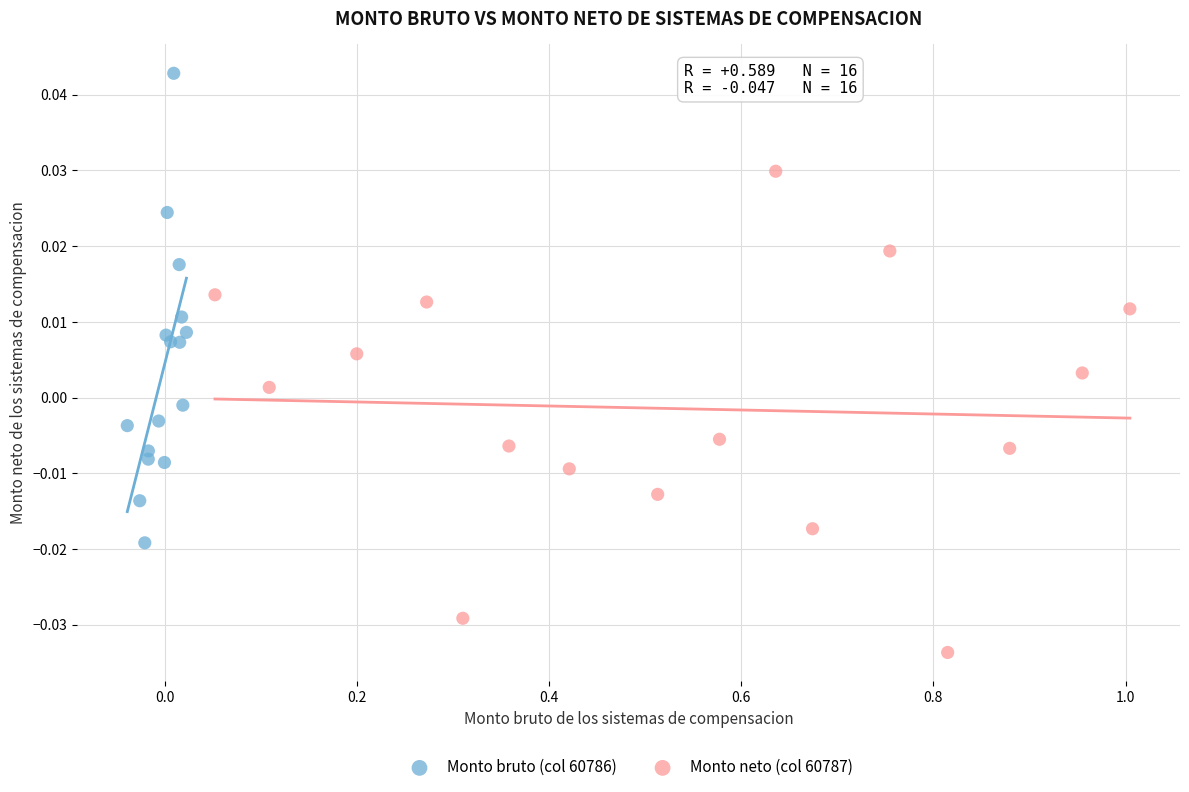

Which series contains the lowest Y value?

Monto neto (col 60787)